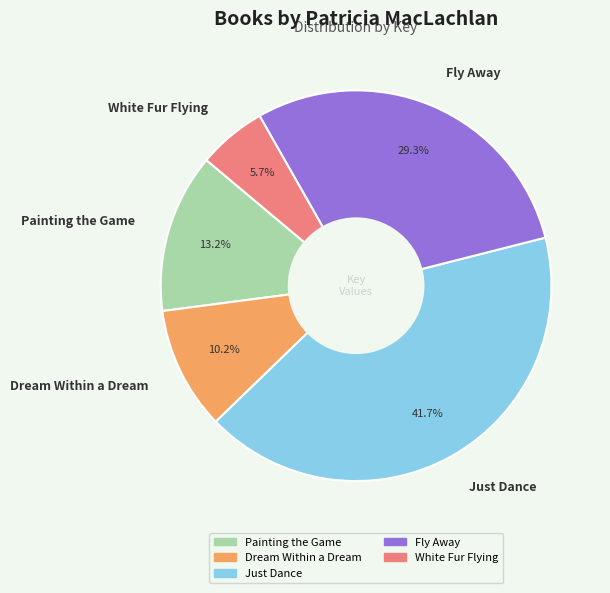

Is there any slice that represents more than half of the pie?

No